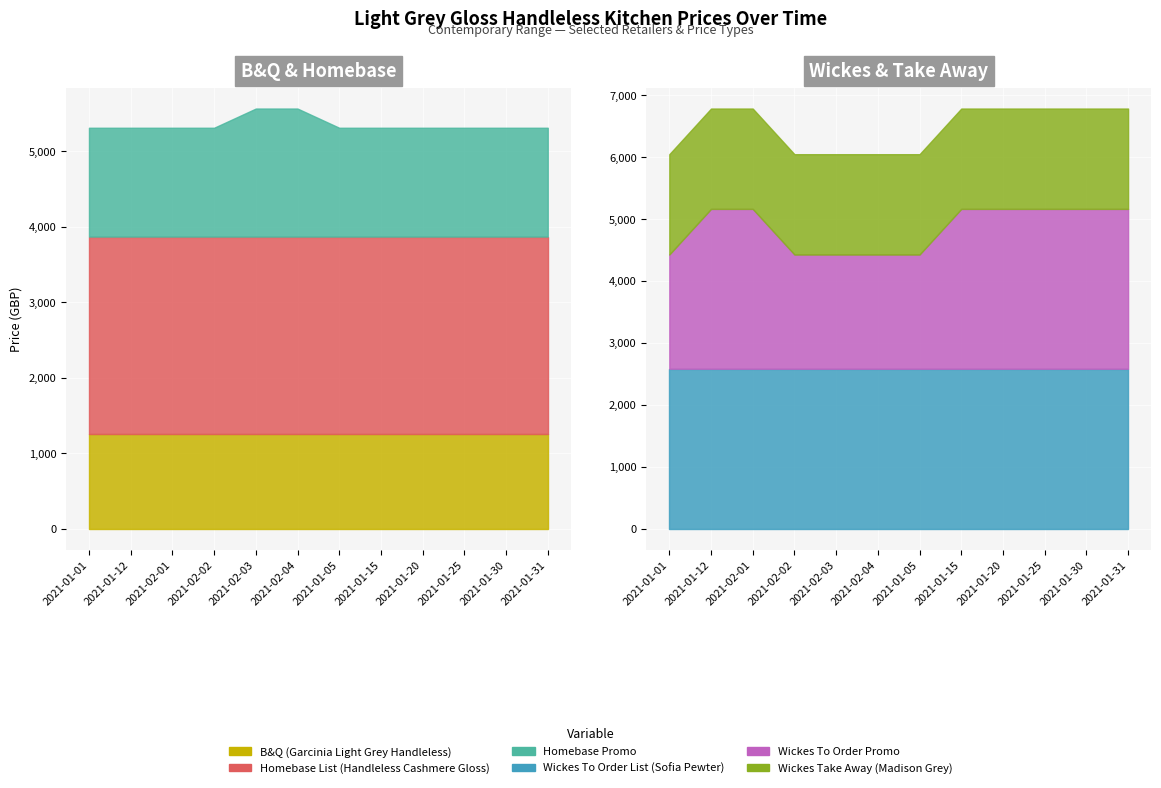

Which series has the widest spread of values?

Wickes To Order Promo